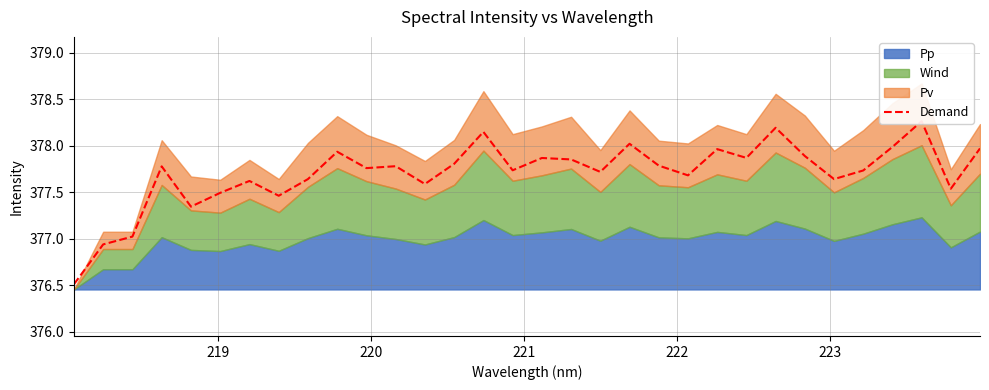

How many lines are shown in the chart?

1